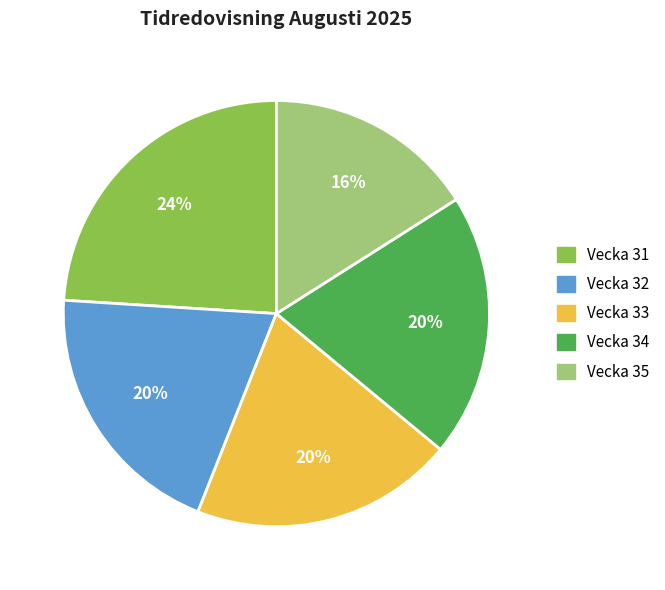

To the nearest percent, what is the average slice percentage?

20%